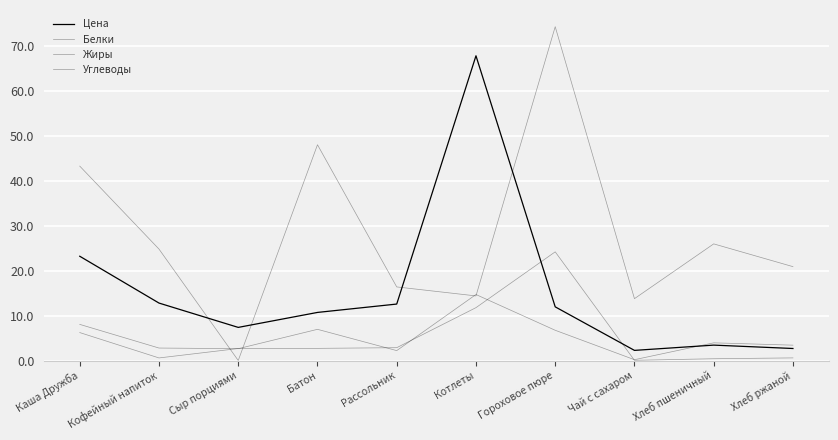

What is the spread (max minus min) of values at Хлеб пшеничный?

25.5